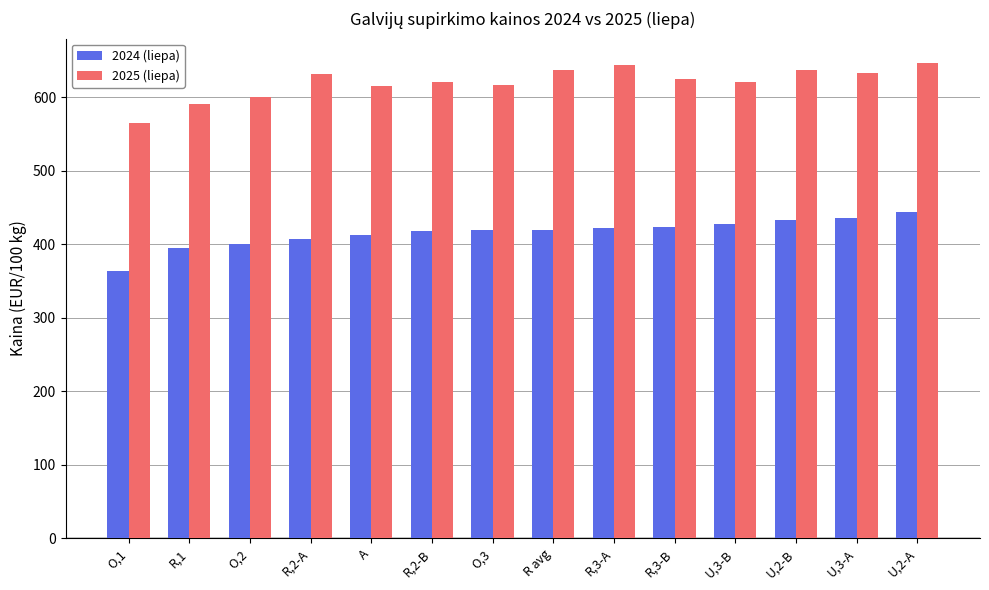

Are the bars grouped side by side (vs. stacked)?

Yes